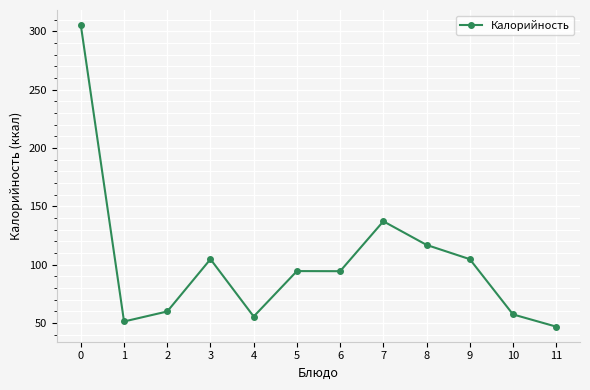

Is it true that the value at 7 is 137.2?

True